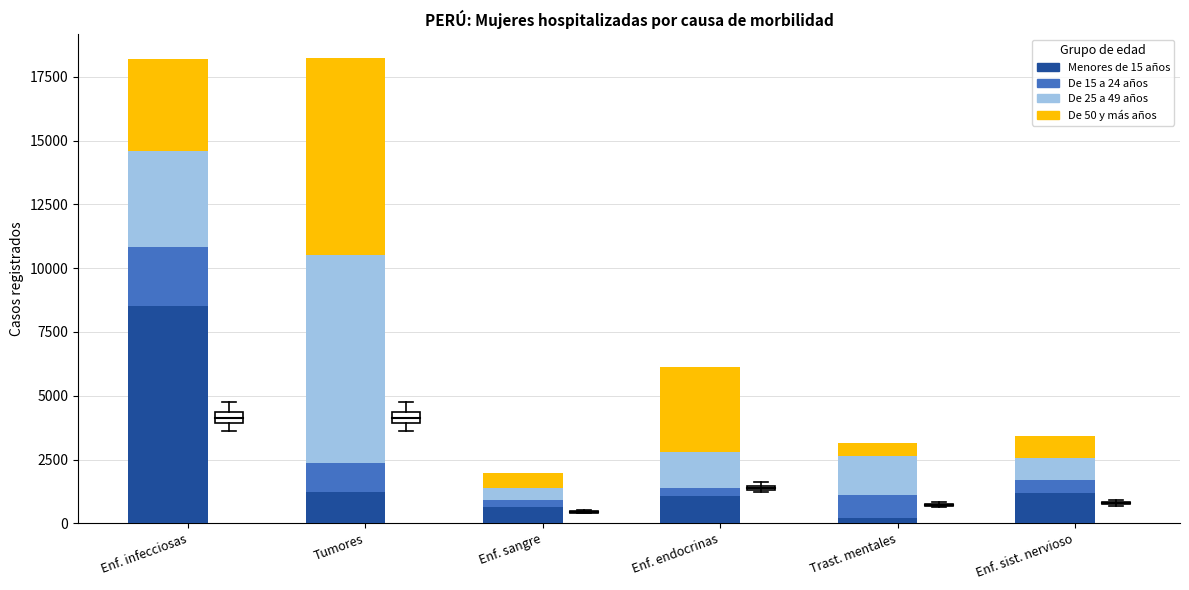

Which category has the lowest value in the Menores de 15 años series?

Trast. mentales